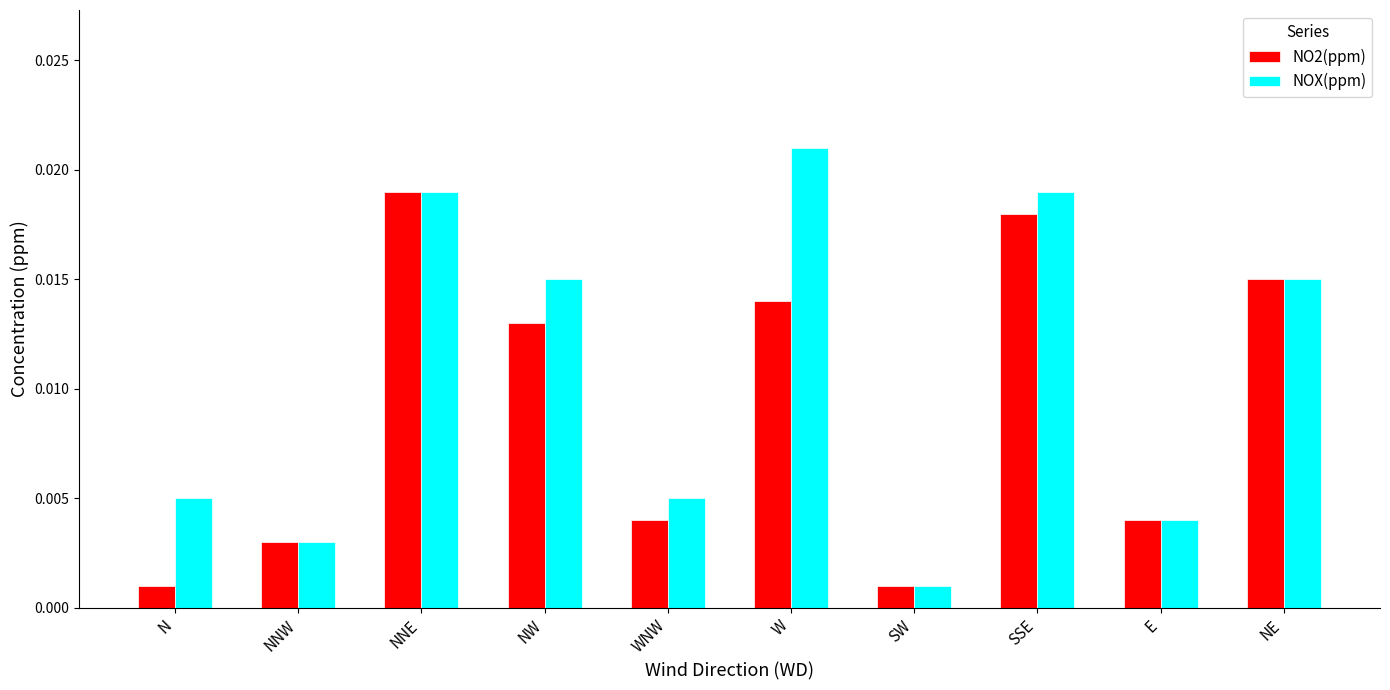

At how many categories does at least one series exceed 0?

10